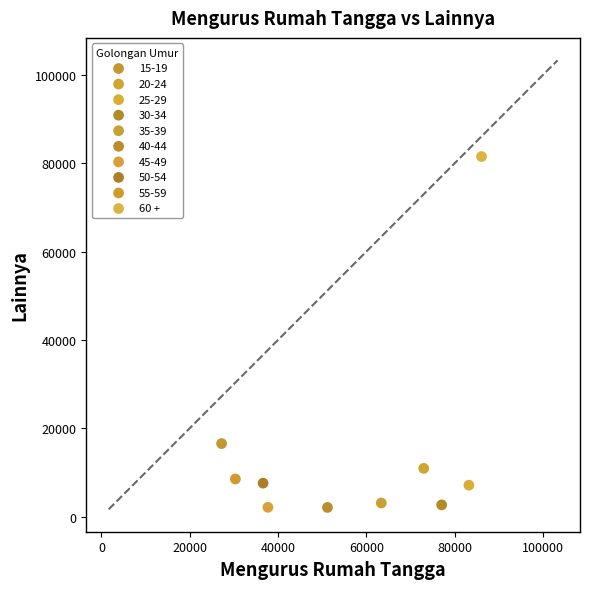

What are all the series names shown in the legend?

15-19, 20-24, 25-29, 30-34, 35-39, 40-44, 45-49, 50-54, 55-59, 60 +